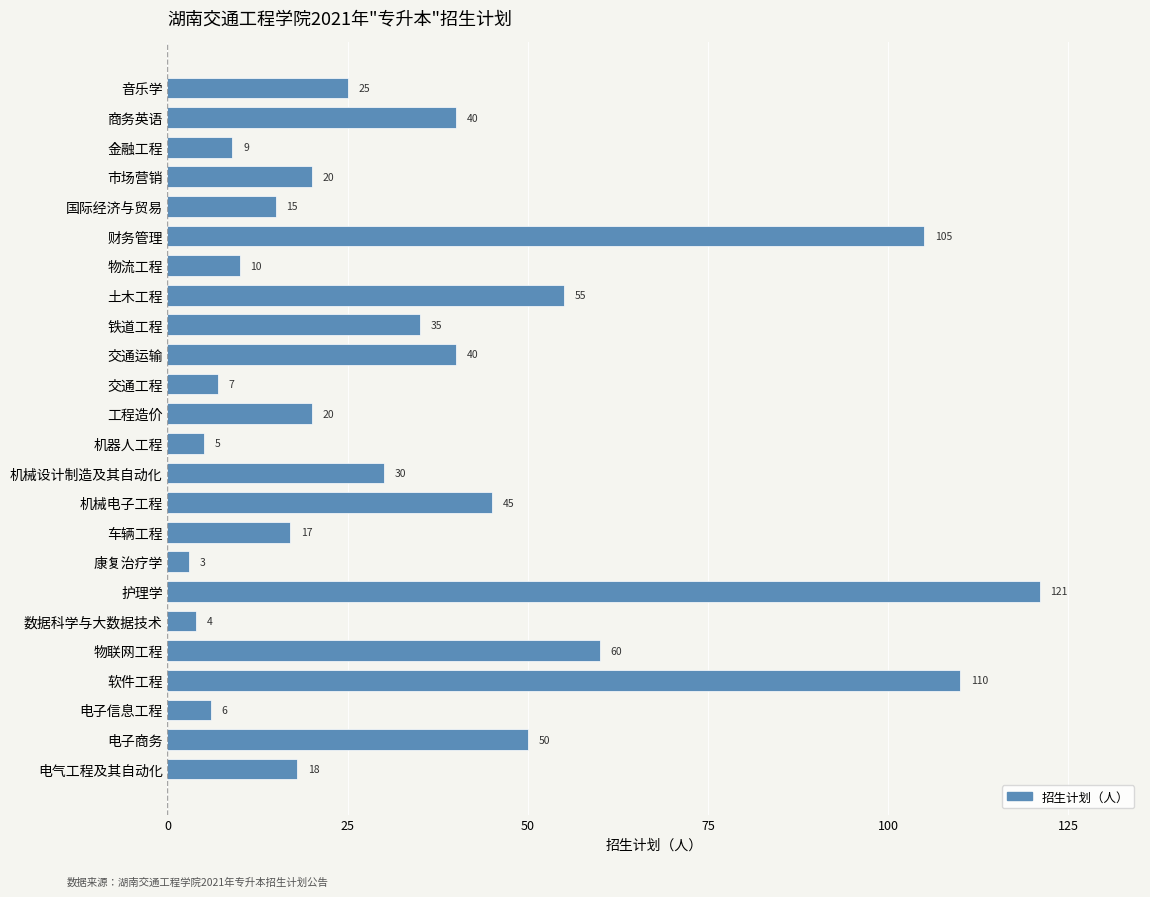

How many distinct data groups are displayed?

1